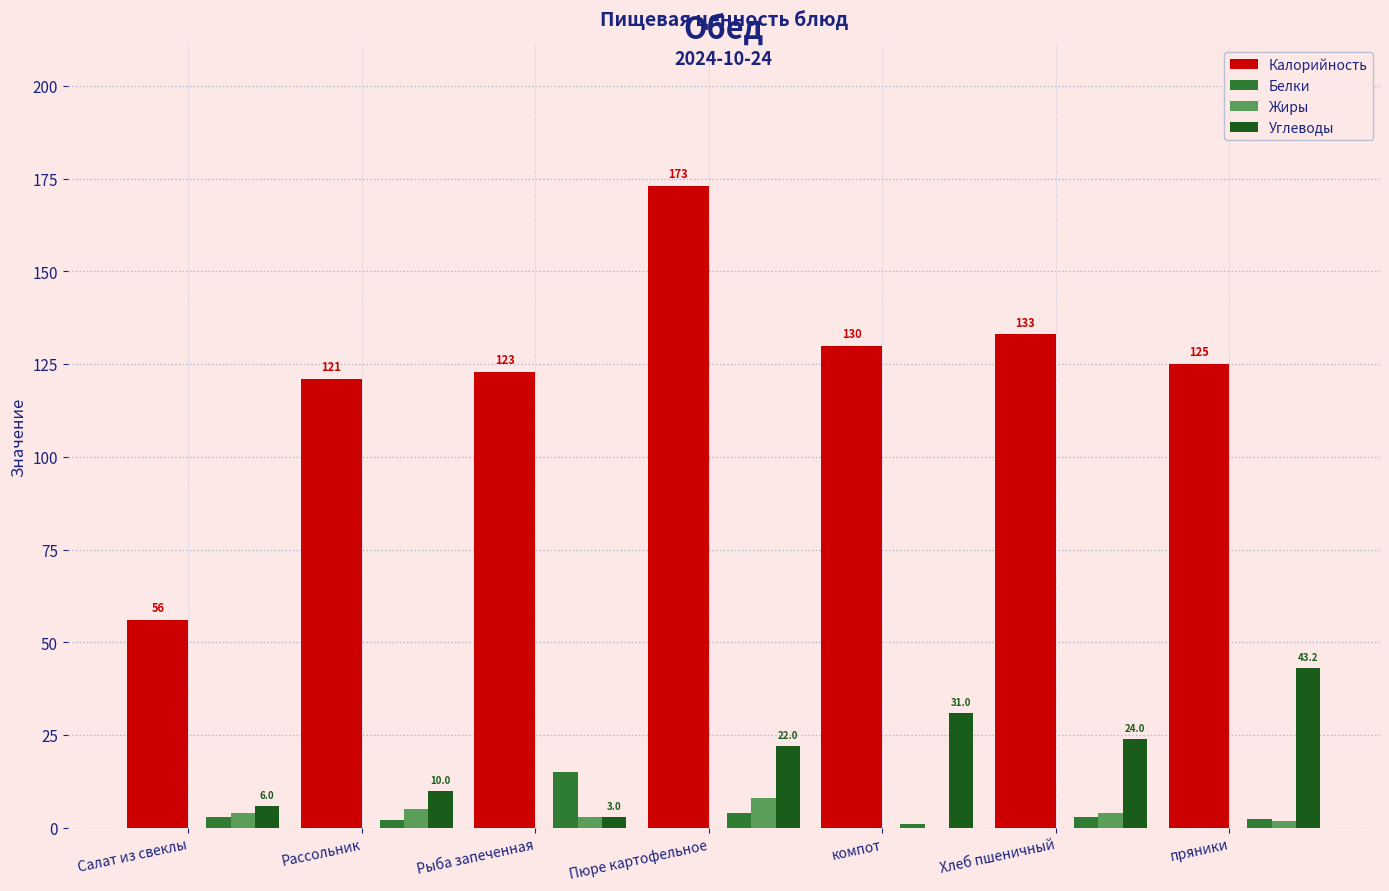

Is the value of Калорийность at Рыба запеченная greater than the value of Жиры at Рассольник?

Yes